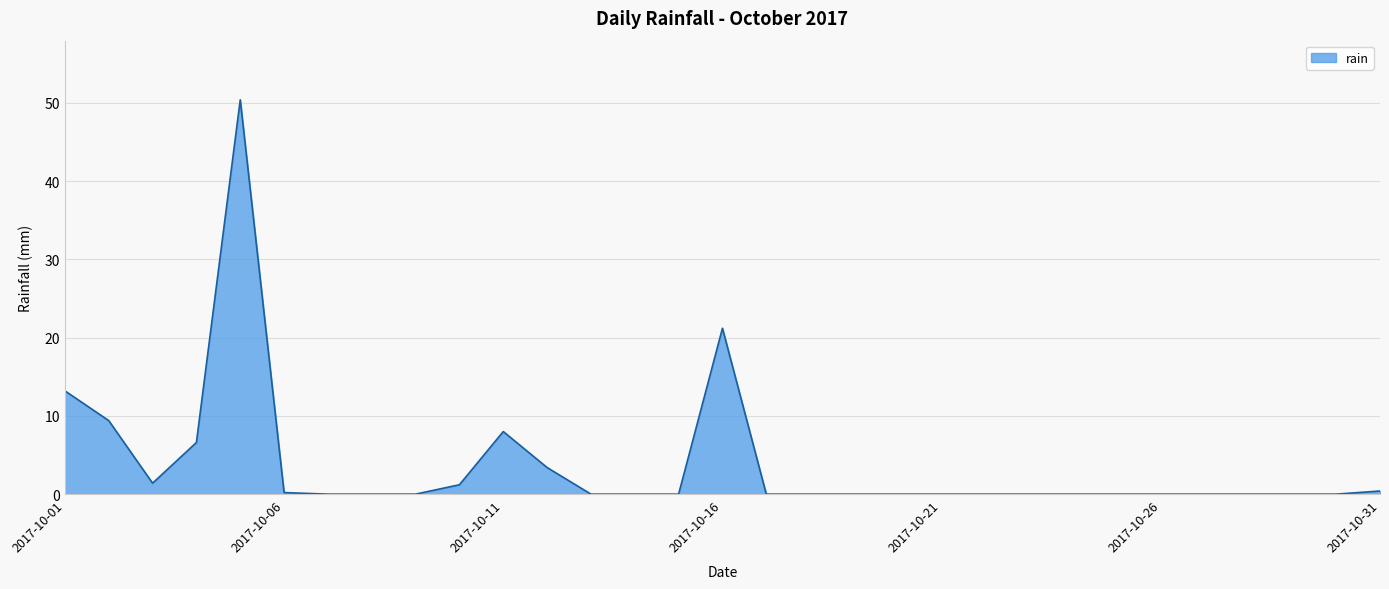

What is the greatest value displayed?

50.4